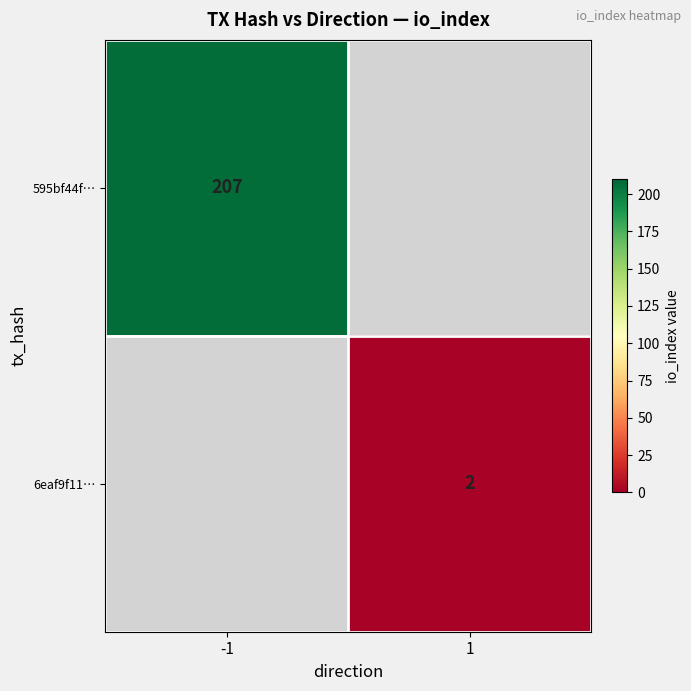

The 595bf44f… series shows 207 at -1. True or false?

True